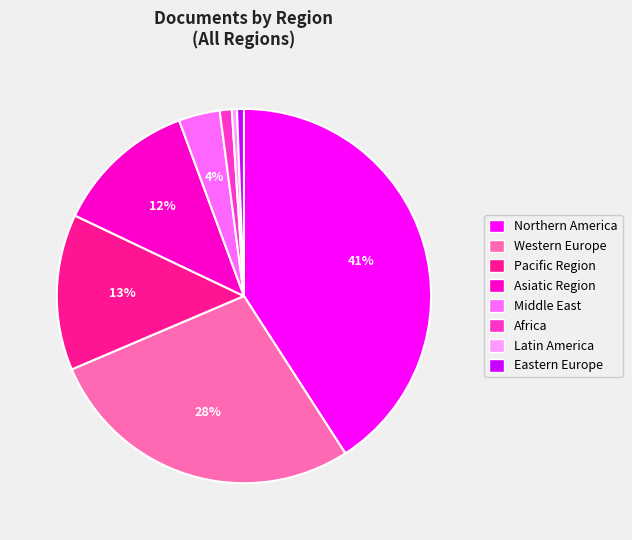

Is there a majority slice in this chart?

No